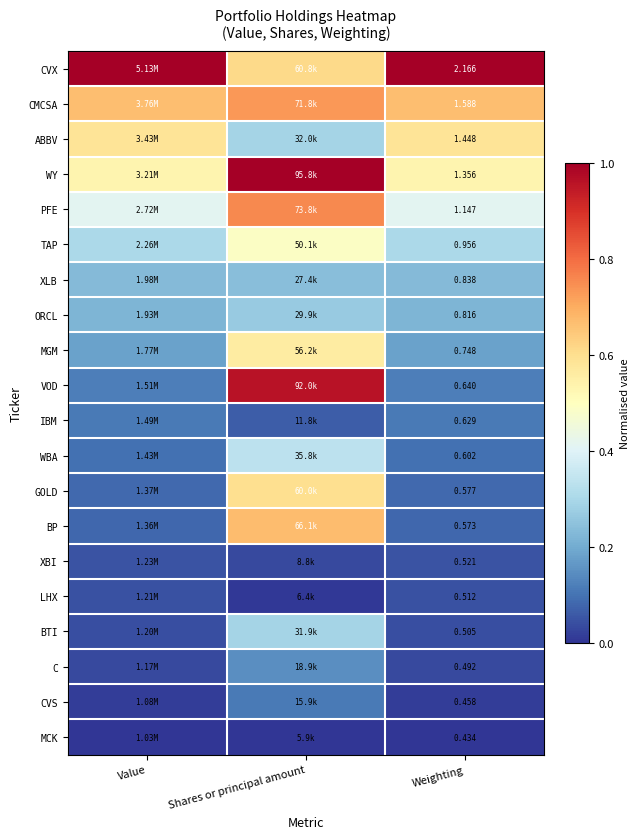

Count the number of categories in the chart.

3